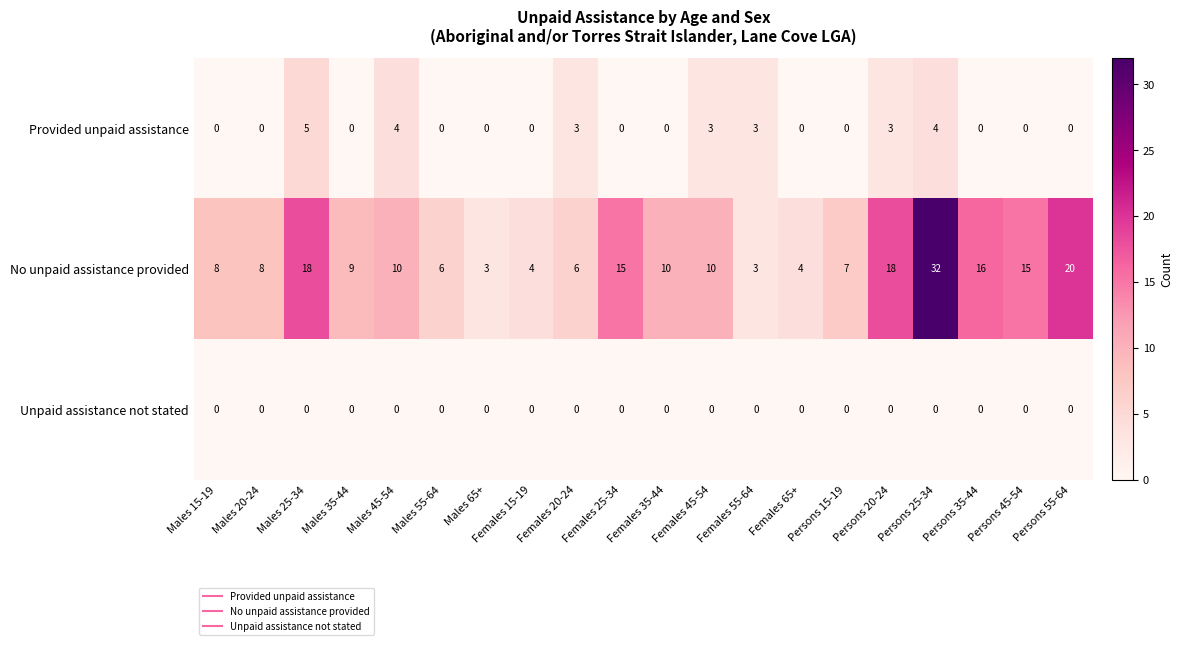

What is the difference between the highest and lowest values at Males 55-64?

6